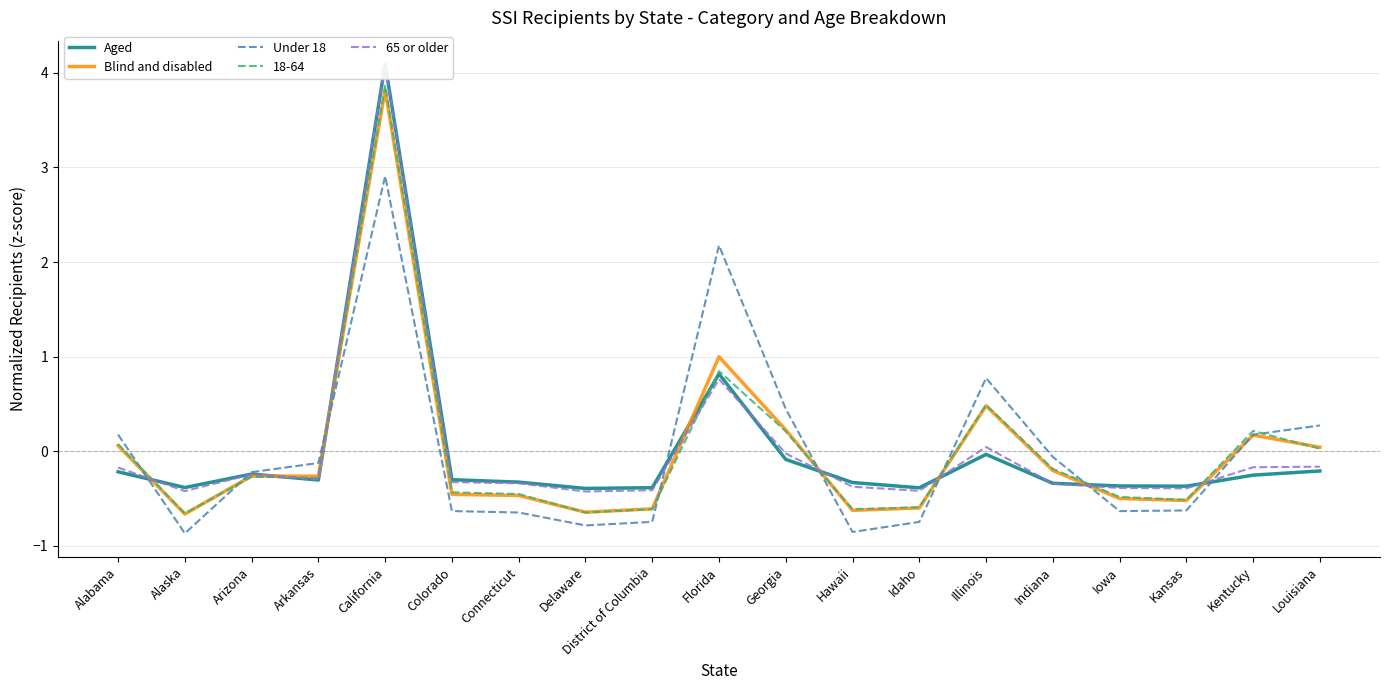

Reading left to right, list all the values displayed in this chart.

Aged: Alabama=-0.2	Alaska=-0.4	Arizona=-0.2	Arkansas=-0.3	California=4.1	Colorado=-0.3	Connecticut=-0.3	Delaware=-0.4	District of Columbia=-0.4	Florida=0.8	Georgia=-0.1	Hawaii=-0.3	Idaho=-0.4	Illinois=-0.0	Indiana=-0.3	Iowa=-0.4	Kansas=-0.4	Kentucky=-0.3	Louisiana=-0.2
Blind and disabled: Alabama=0.1	Alaska=-0.7	Arizona=-0.3	Arkansas=-0.3	California=3.8	Colorado=-0.5	Connecticut=-0.5	Delaware=-0.6	District of Columbia=-0.6	Florida=1.0	Georgia=0.2	Hawaii=-0.6	Idaho=-0.6	Illinois=0.5	Indiana=-0.2	Iowa=-0.5	Kansas=-0.5	Kentucky=0.2	Louisiana=0.0
Under 18: Alabama=0.2	Alaska=-0.9	Arizona=-0.2	Arkansas=-0.1	California=2.9	Colorado=-0.6	Connecticut=-0.6	Delaware=-0.8	District of Columbia=-0.7	Florida=2.2	Georgia=0.4	Hawaii=-0.9	Idaho=-0.7	Illinois=0.8	Indiana=-0.1	Iowa=-0.6	Kansas=-0.6	Kentucky=0.2	Louisiana=0.3
65 or older: Alabama=-0.2	Alaska=-0.4	Arizona=-0.2	Arkansas=-0.3	California=4.1	Colorado=-0.3	Connecticut=-0.3	Delaware=-0.4	District of Columbia=-0.4	Florida=0.8	Georgia=-0.0	Hawaii=-0.4	Idaho=-0.4	Illinois=0.0	Indiana=-0.3	Iowa=-0.4	Kansas=-0.4	Kentucky=-0.2	Louisiana=-0.2